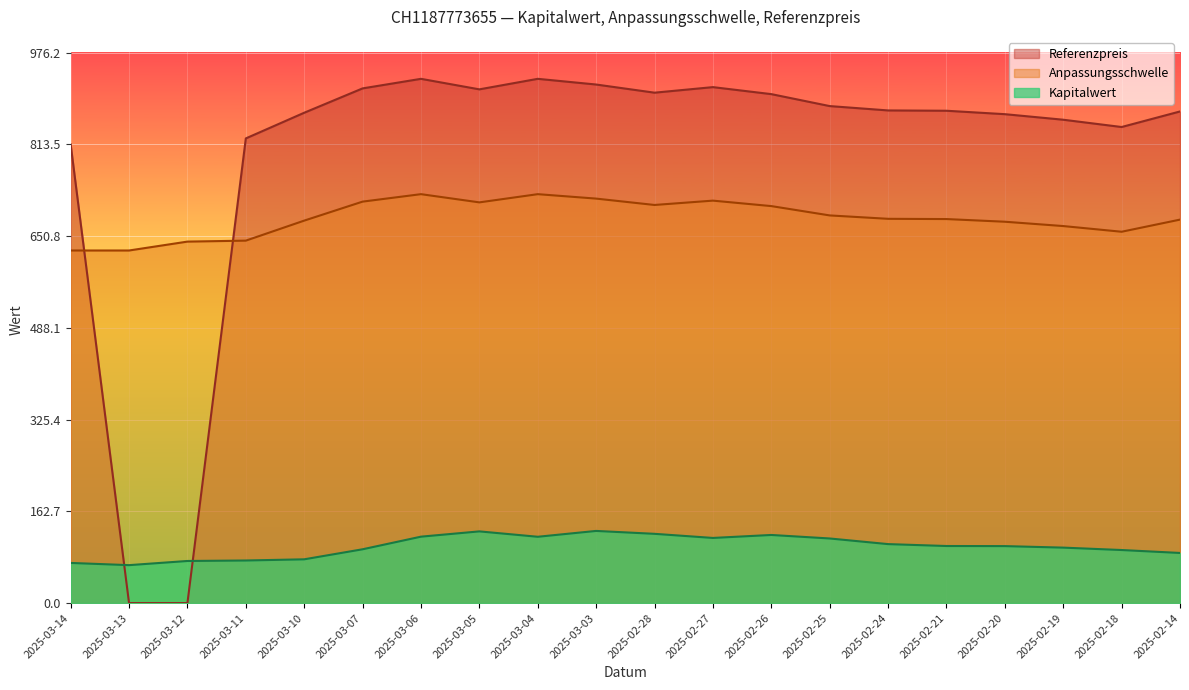

At how many categories does at least one series exceed 80?

20